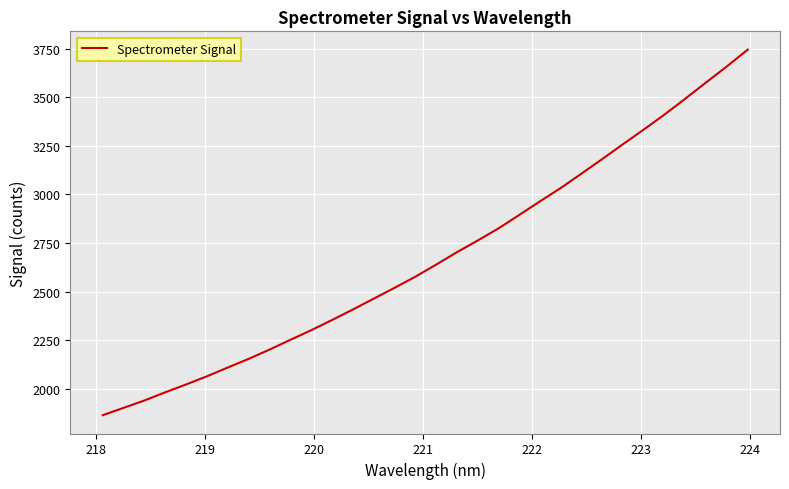

What is the minimum value shown in the chart?

1863.9